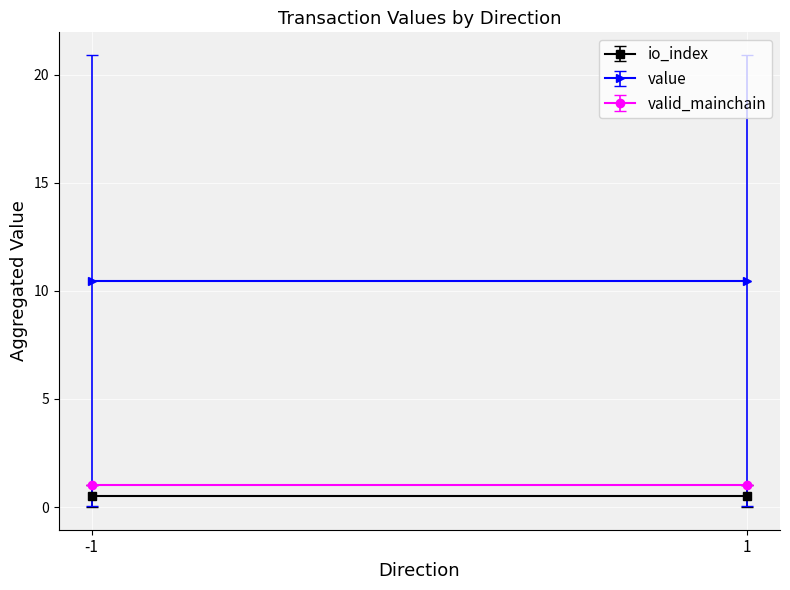

What are all the series names shown in the legend?

io_index, value, valid_mainchain